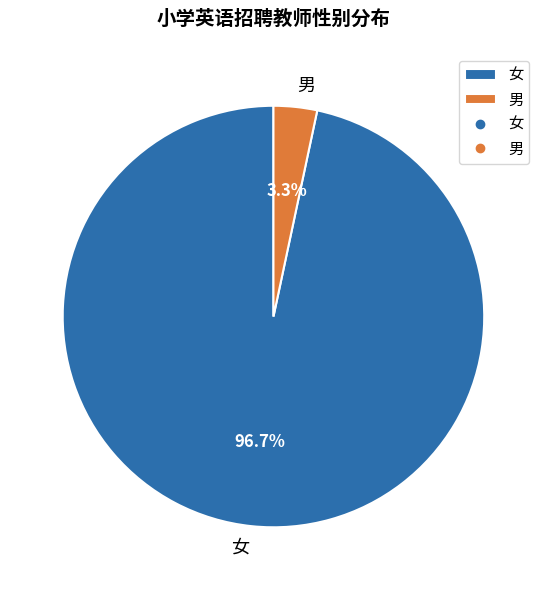

Which has a higher value, 男 or 女?

女